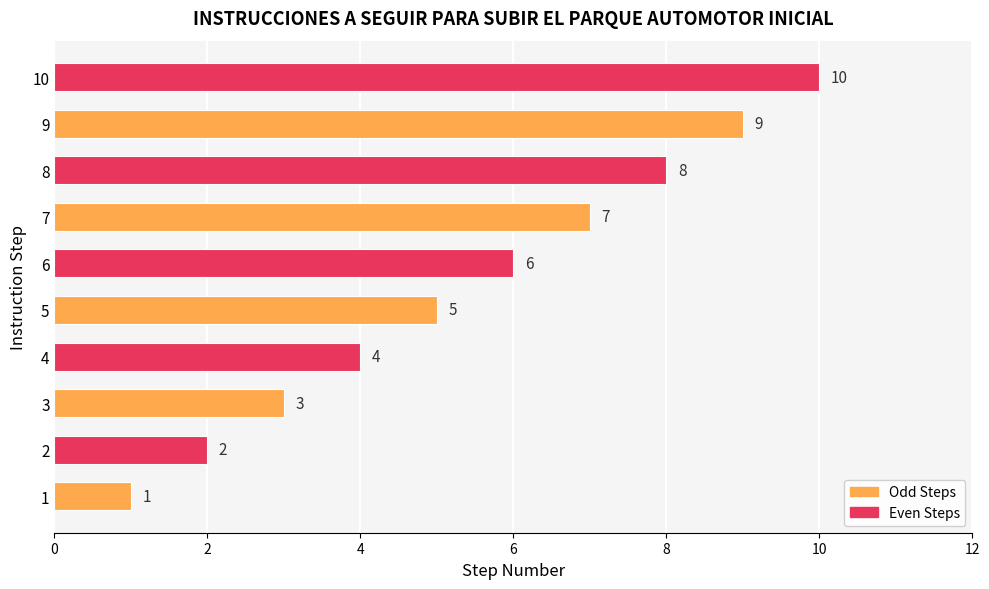

What is the difference between the maximum and second lowest values?

8